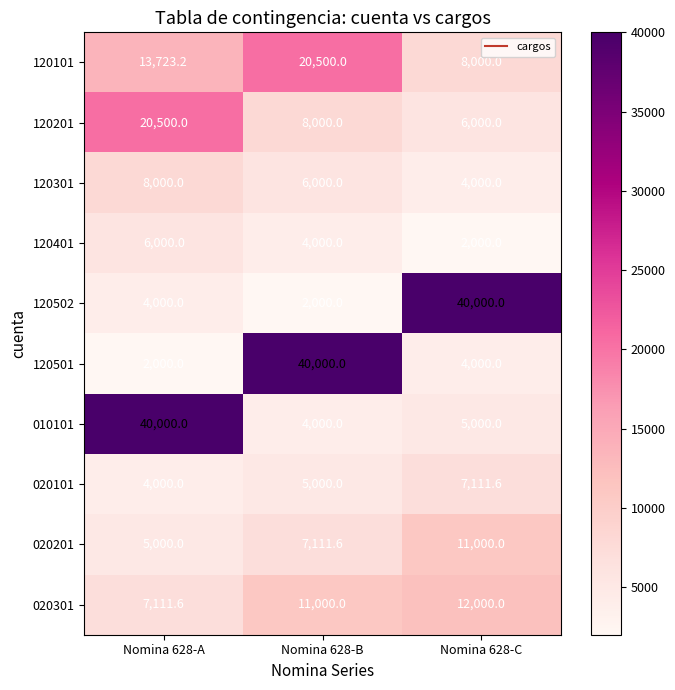

Which series changed the most between Nomina 628-B and Nomina 628-C?

120502